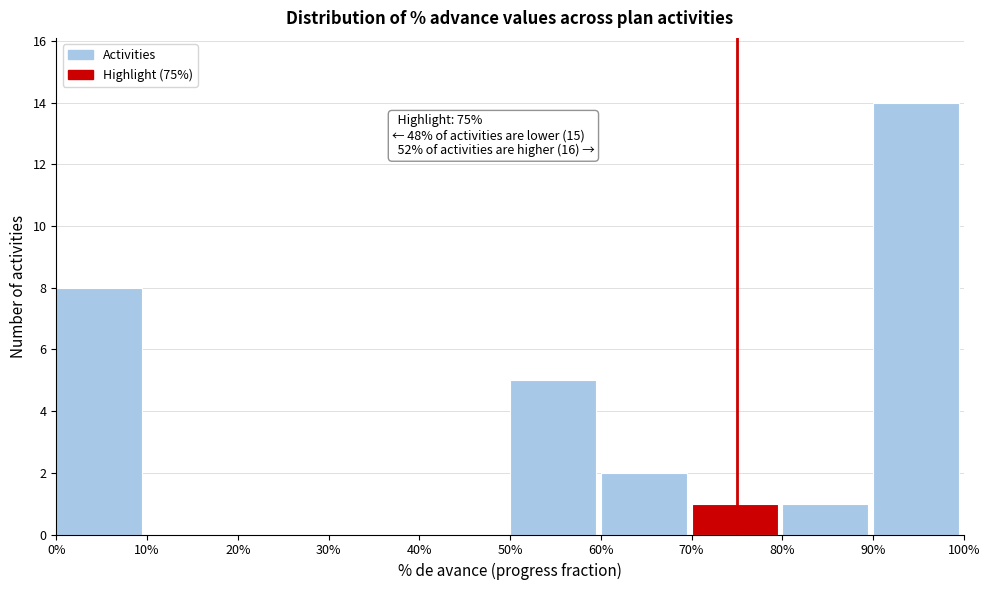

Reading left to right, list all the values displayed in this chart.

0%=8	10%=0	20%=0	30%=0	40%=0	50%=5	60%=2	70%=1	80%=1	90%=14